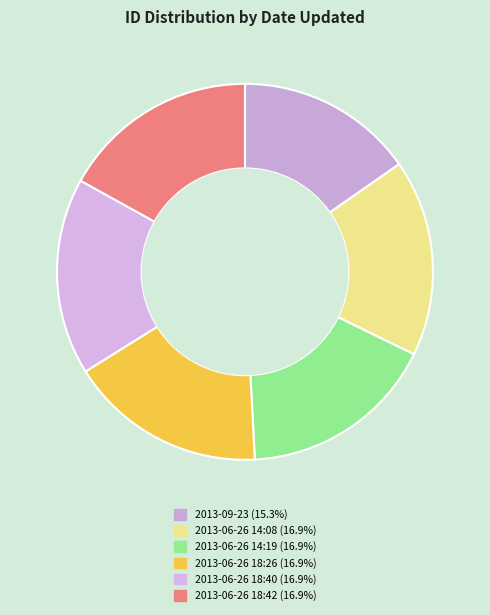

What percentage is the 2013-06-26 14:08 slice, to the nearest percent?

17%